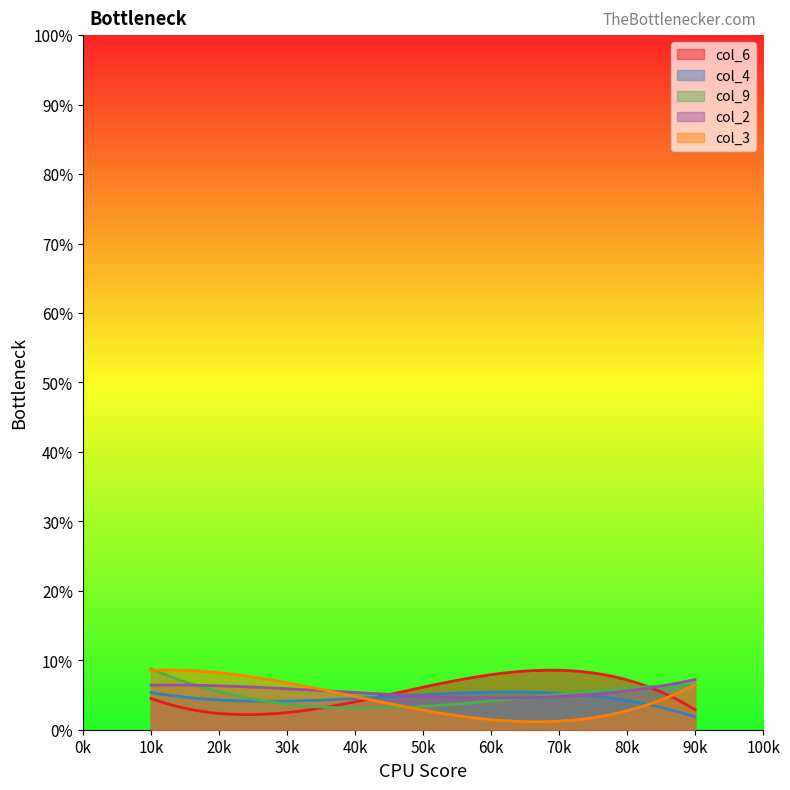

True or false: col_9 and col_3 cross at least once.

True